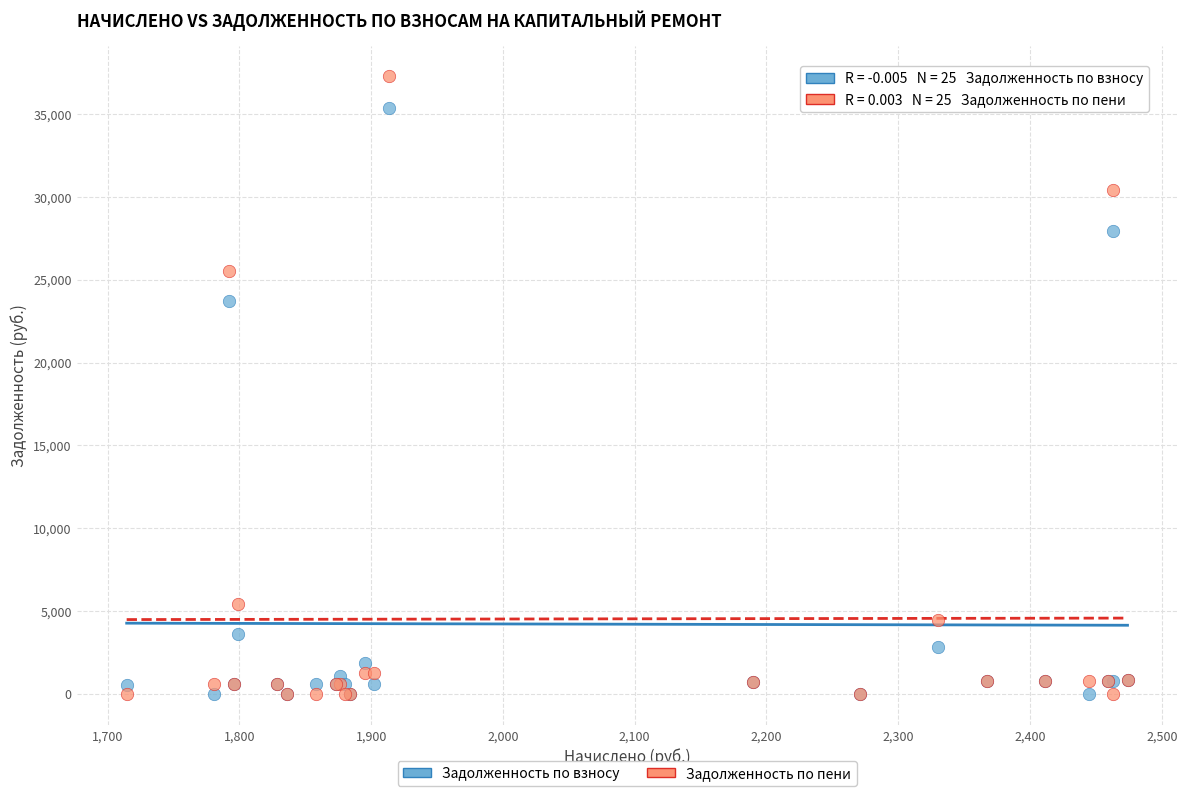

What is the X range (max minus min) for the scatter plot?

759.5